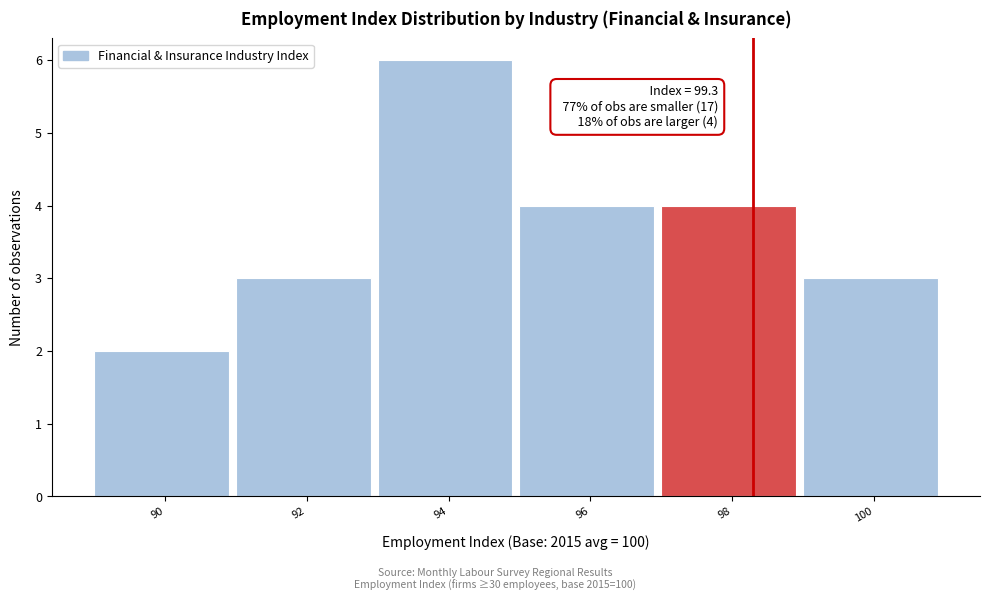

Reading left to right, what are all the values shown in this chart?

2	3	6	4	4	3